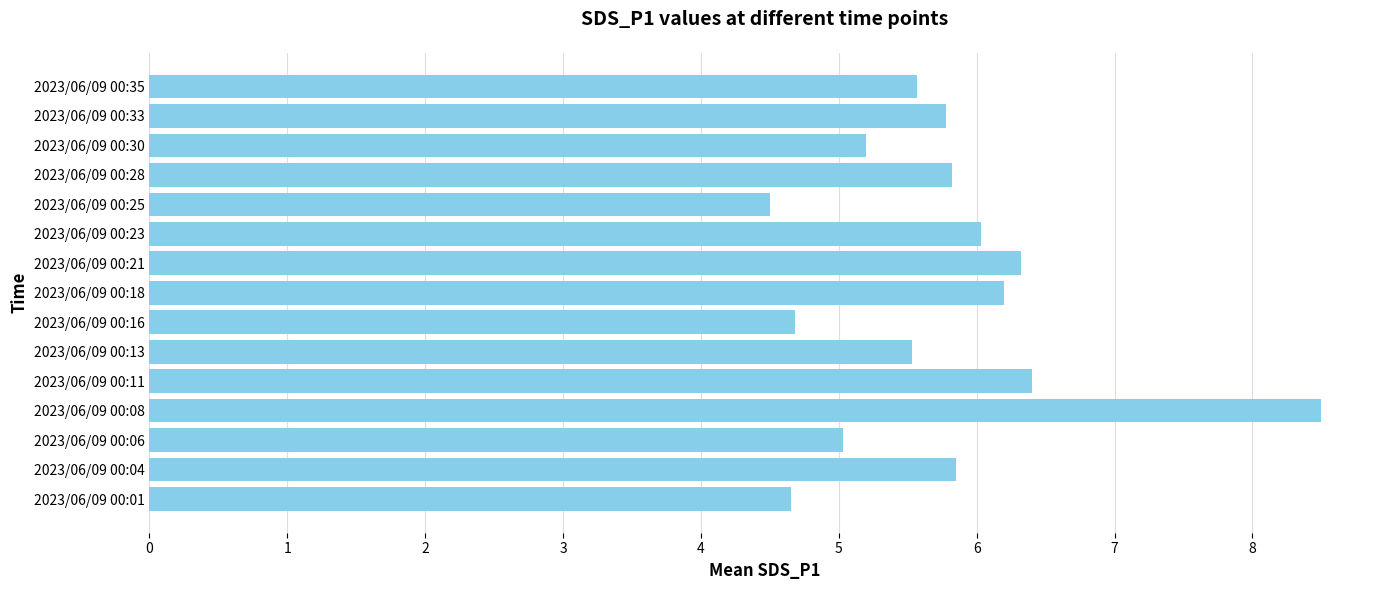

Is it true that the value at 2023/06/09 00:13 is 5.5?

True